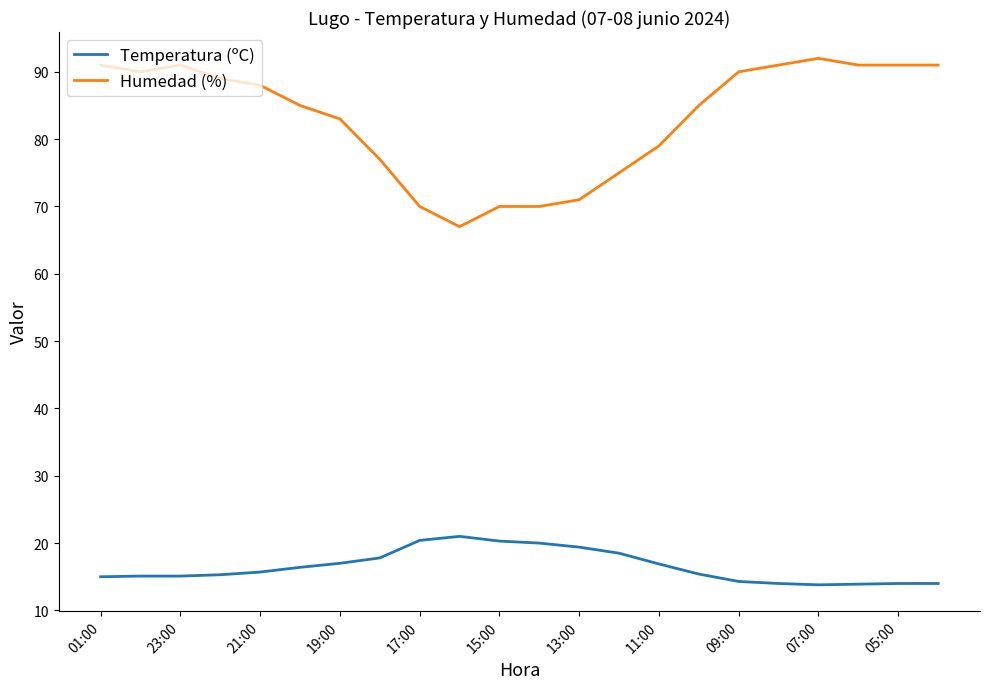

What is the difference between the maximum and minimum values in the Temperatura (ºC) series?

7.2